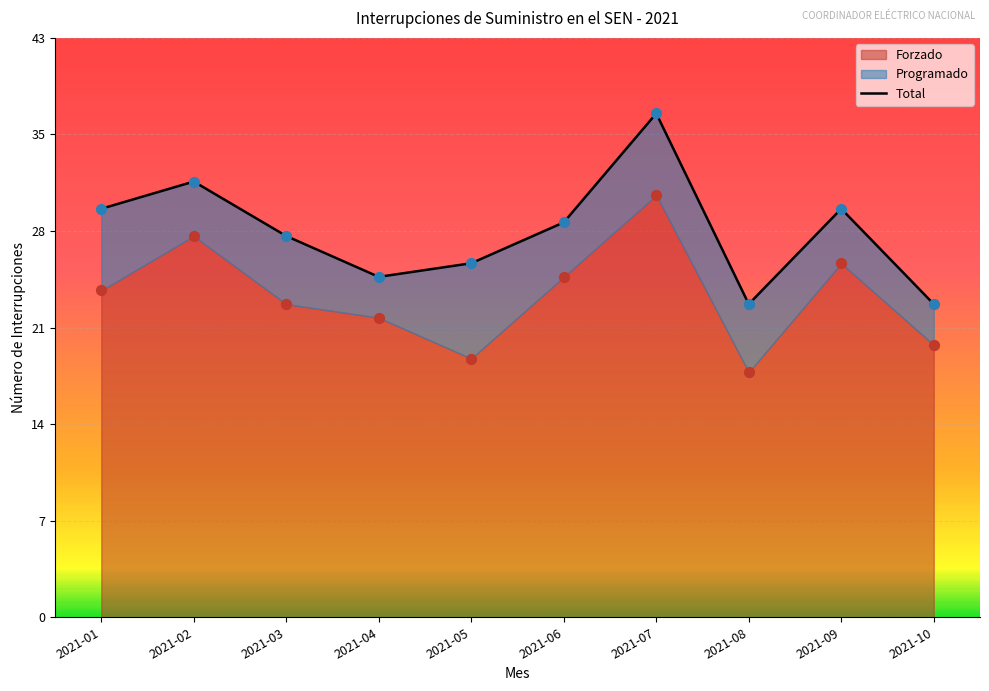

What is the change in value from 2021-02 to 2021-07?

+5